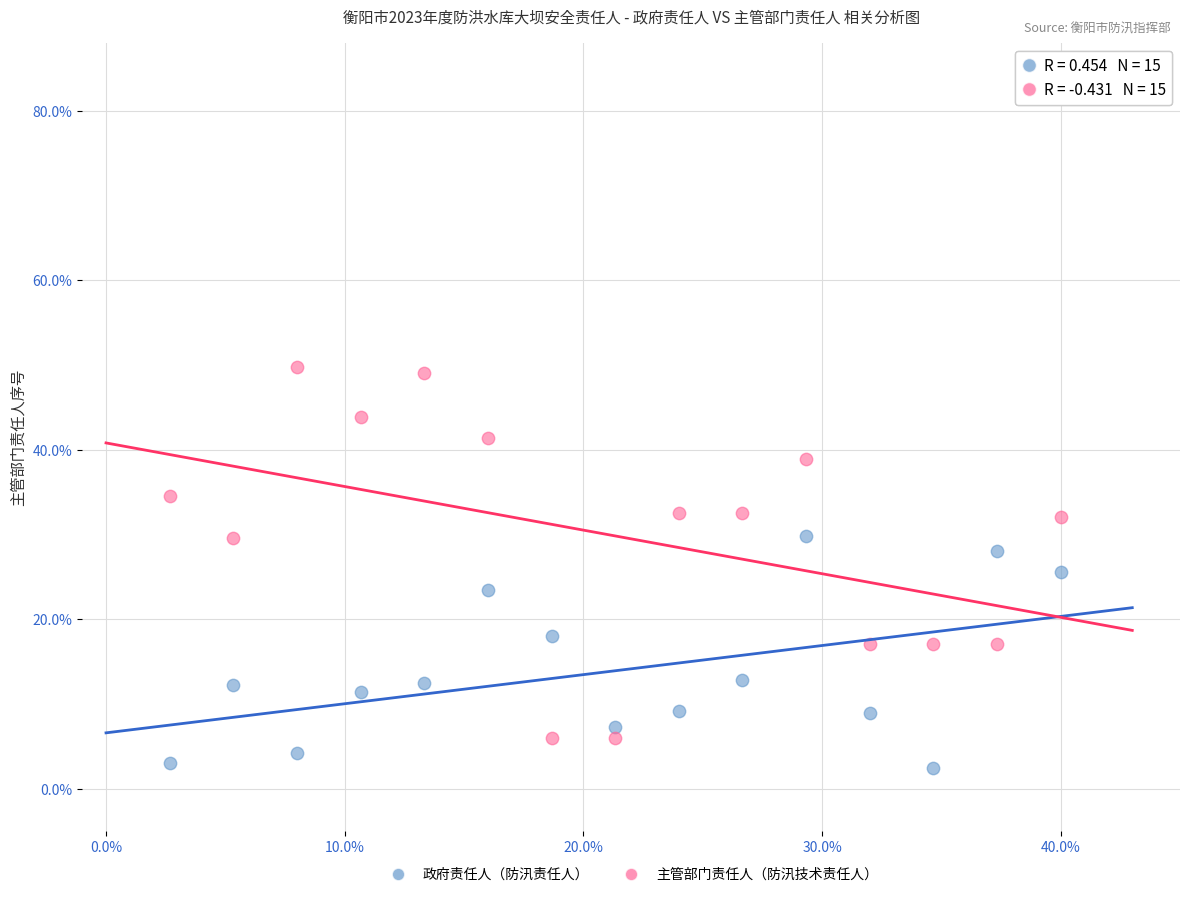

What is the X range (max minus min) for the scatter plot?

0.4